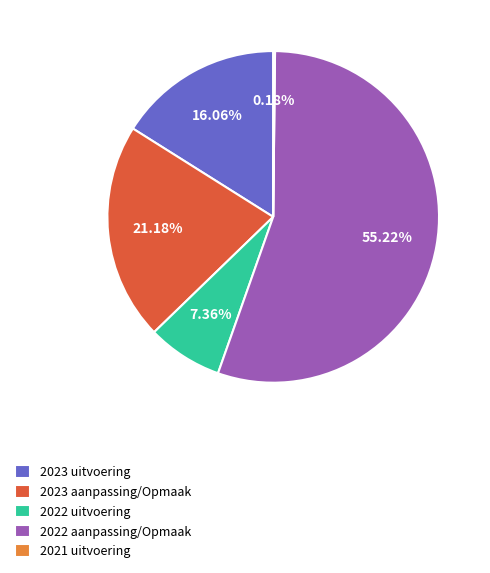

Do 2022 uitvoering and 2023 aanpassing/Opmaak together represent more than half of the pie?

No